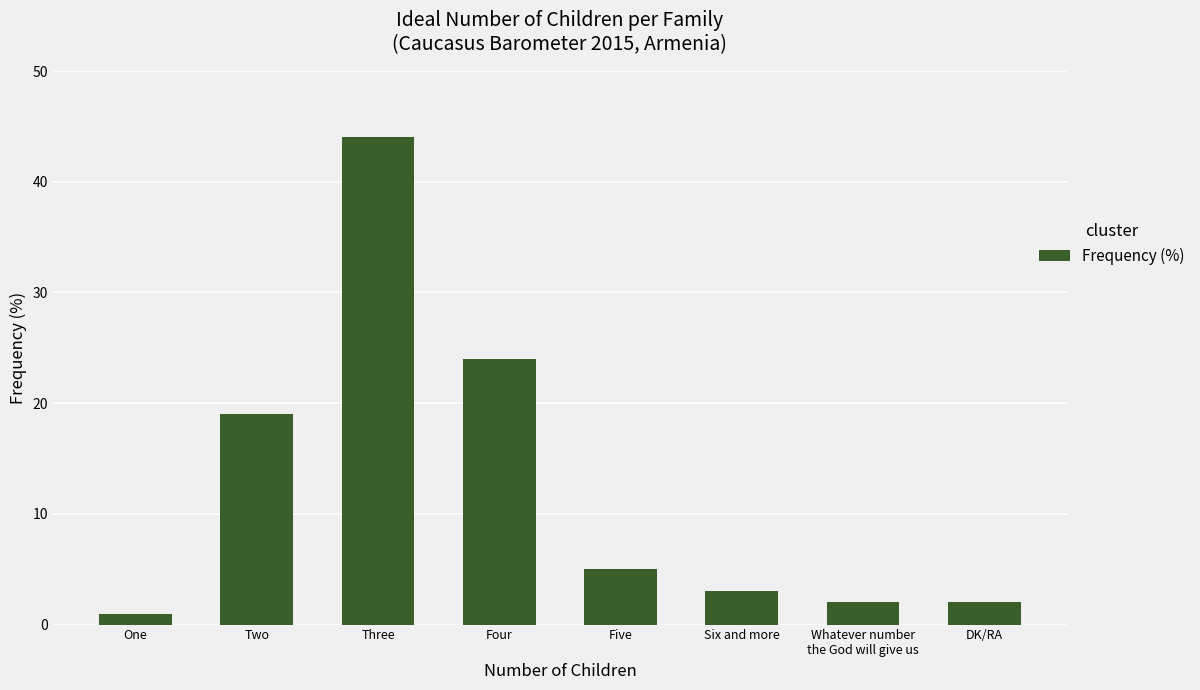

What is the change in value from Two to Six and more?

-16